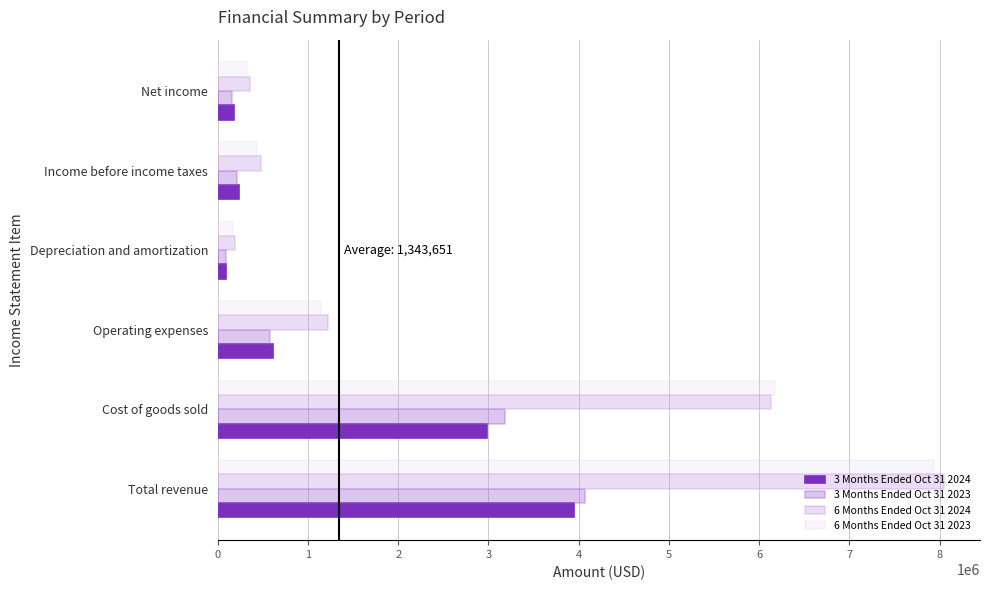

At which category is the sum across all series the highest?

Total revenue